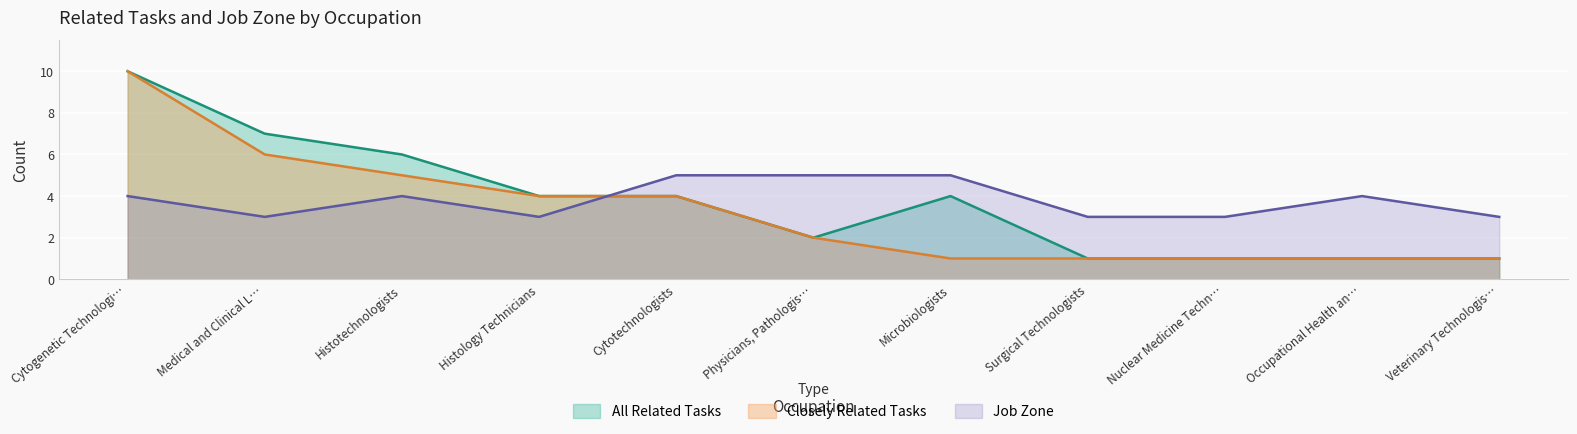

What is the value of the Job Zone point at the 11th from the left?

3